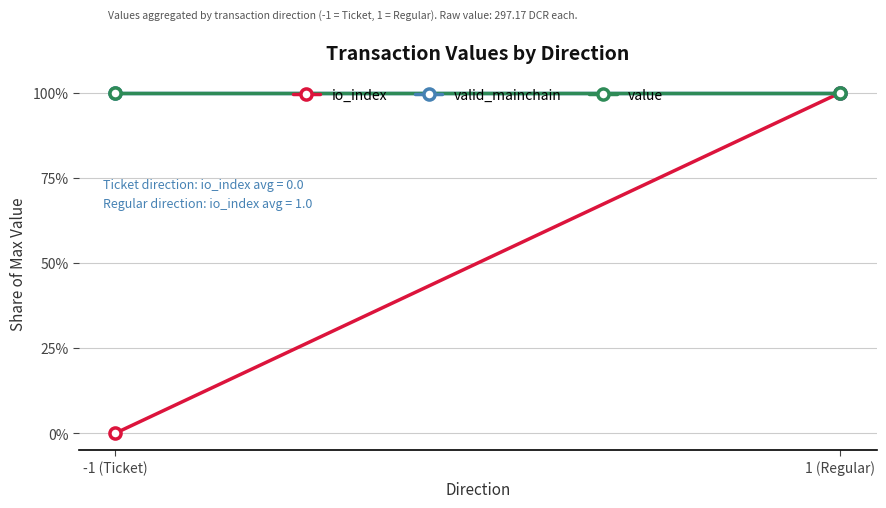

Is the value of io_index at -1 (Ticket) greater than the value of value at -1 (Ticket)?

No